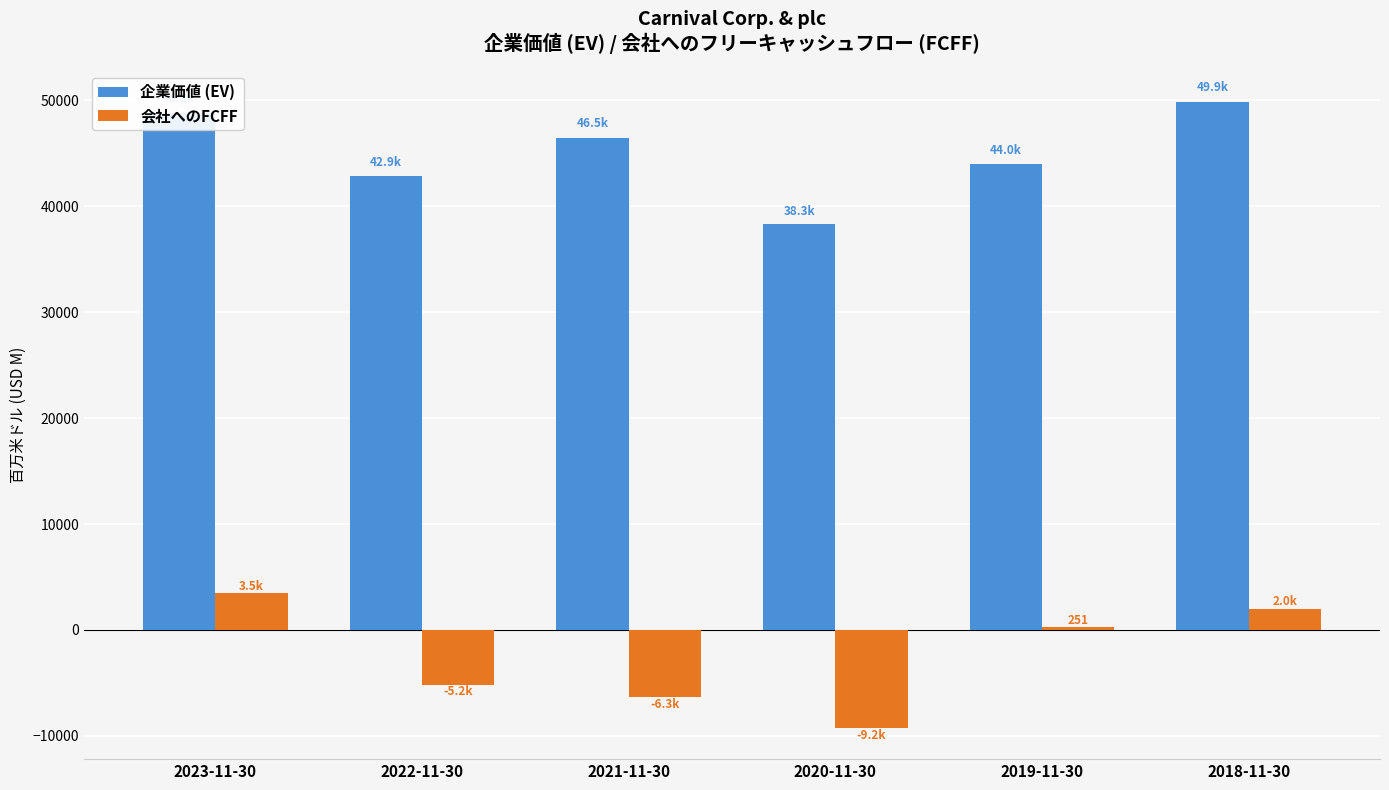

Which series changed the most between 2023-11-30 and 2022-11-30?

会社へのFCFF